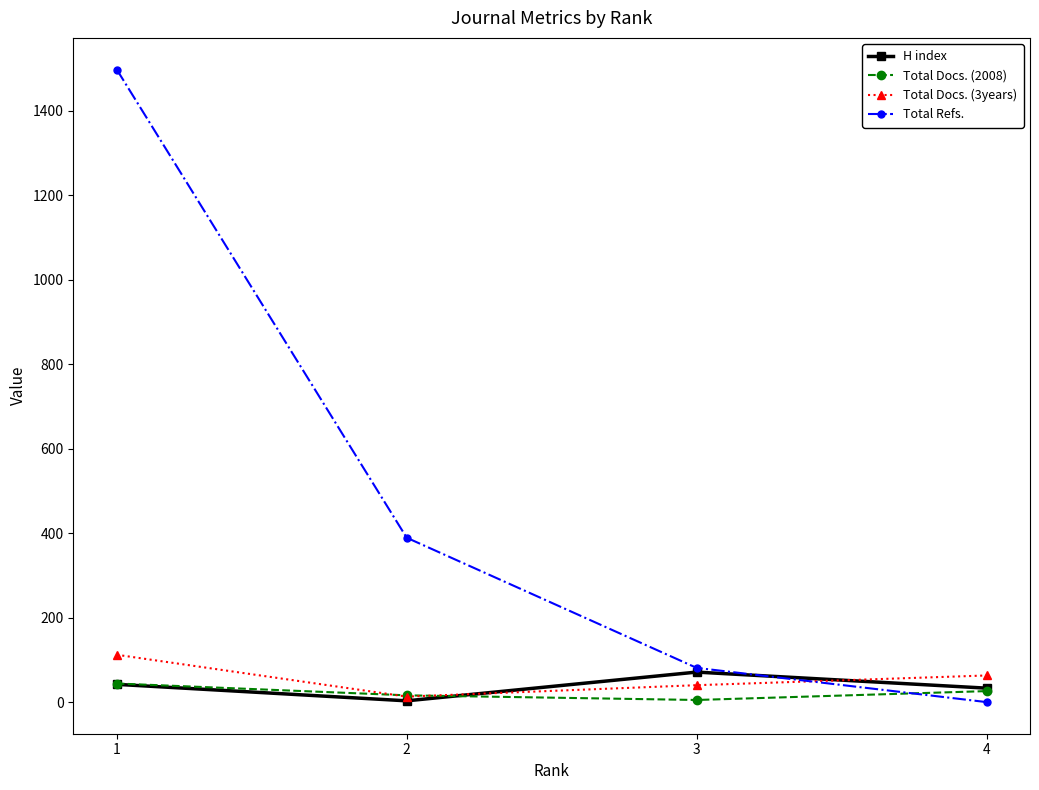

True or false: Total Docs. (2008) has more than 1 interior local peaks.

False